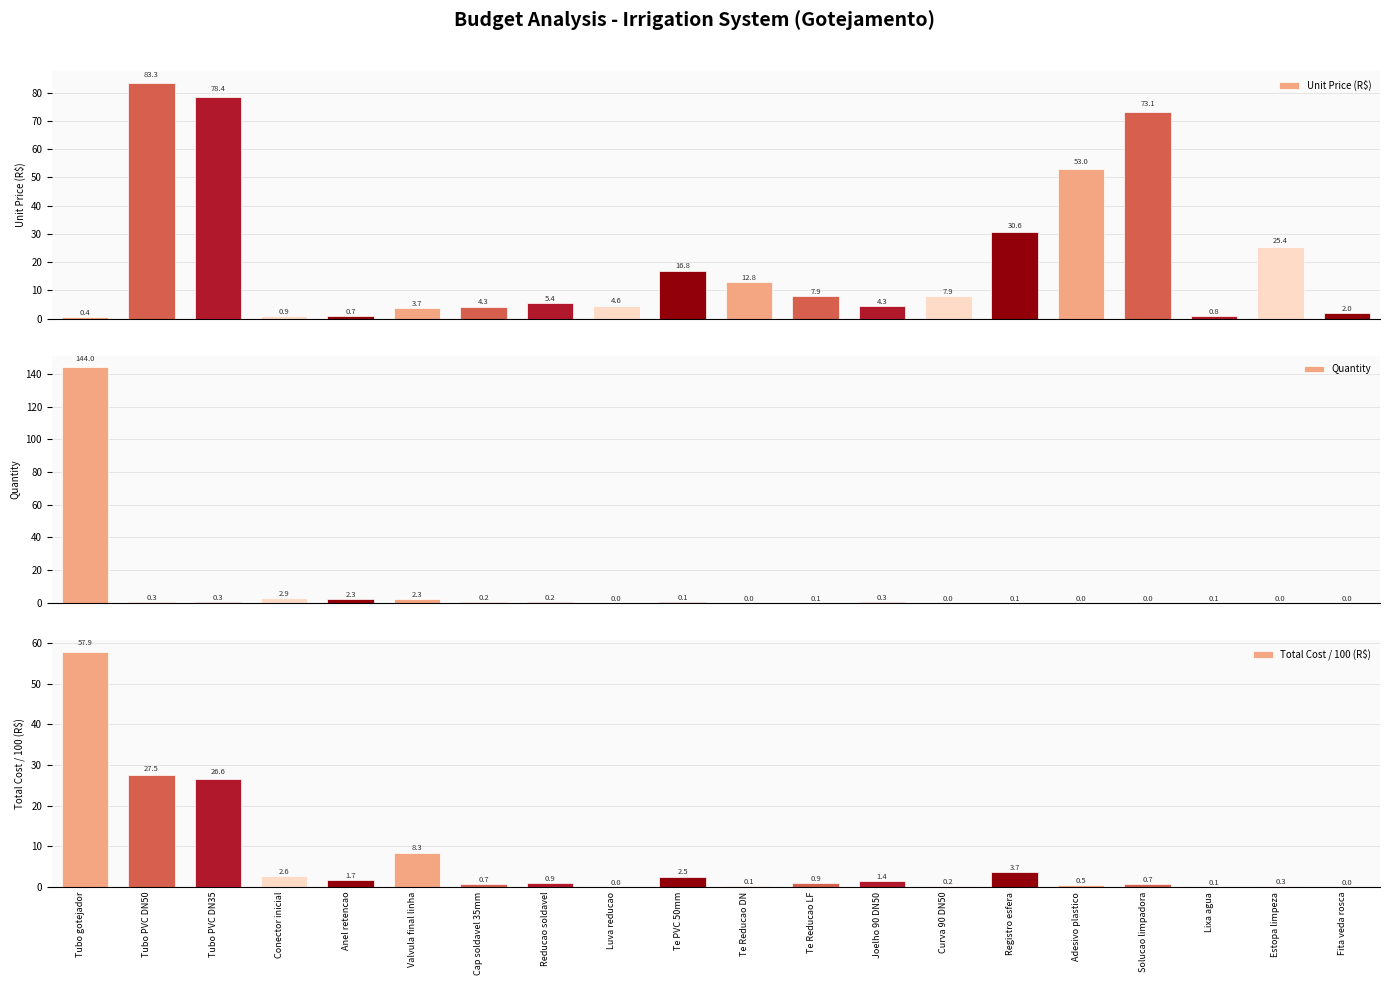

Which series has the largest total across all categories?

Unit Price (R$)